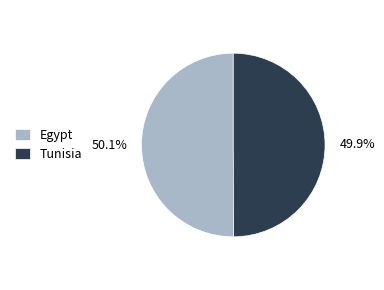

What is the ratio of the value at Tunisia to the value at Egypt?

1.0